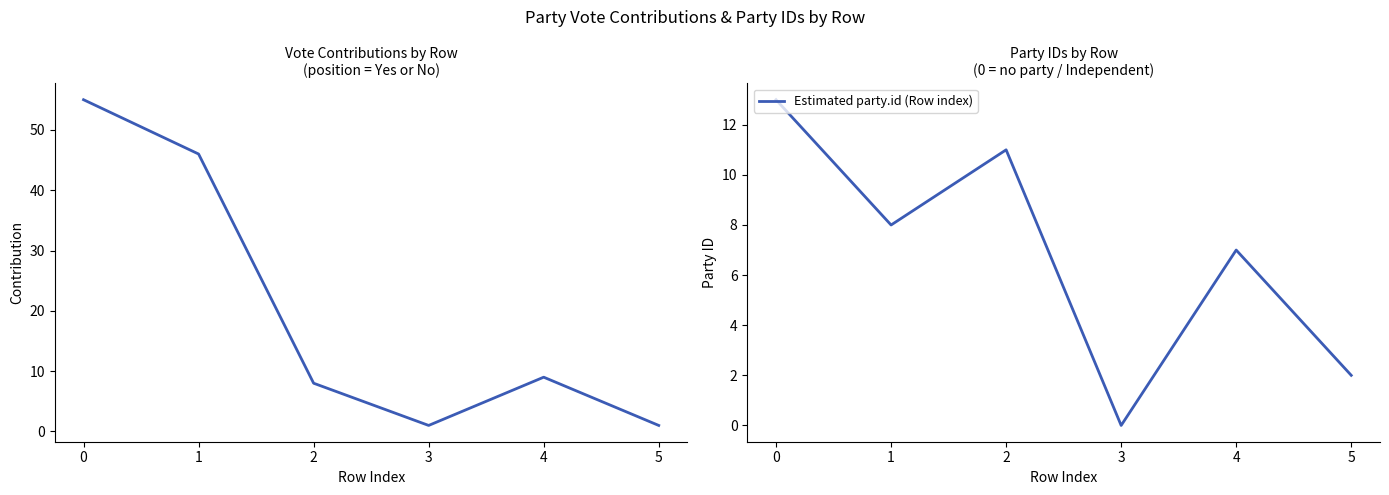

How many Estimated party.id (Row index) values are between 2 and 11?

4